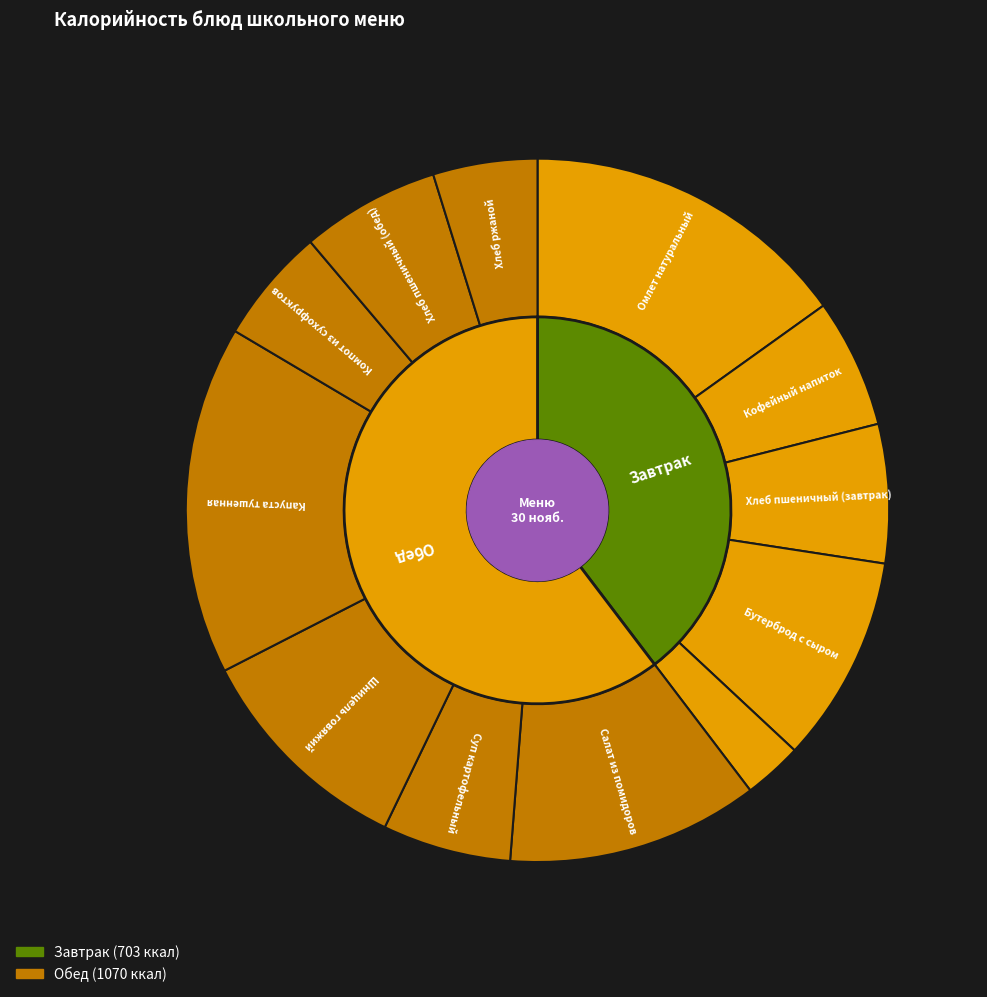

True or false: Суп картофельный accounts for 6% of the total.

True